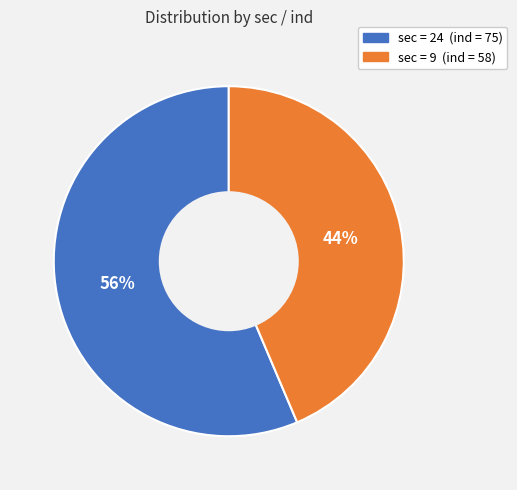

Does any single category account for the majority?

Yes